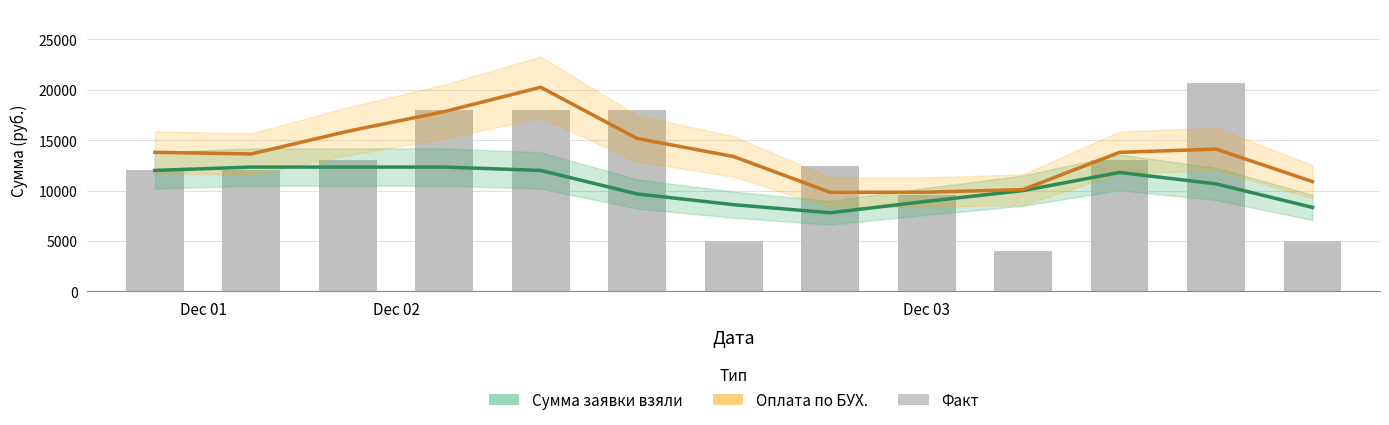

List the series in order of their overall mean, highest first.

Оплата по БУХ., Факт, Сумма заявки взяли